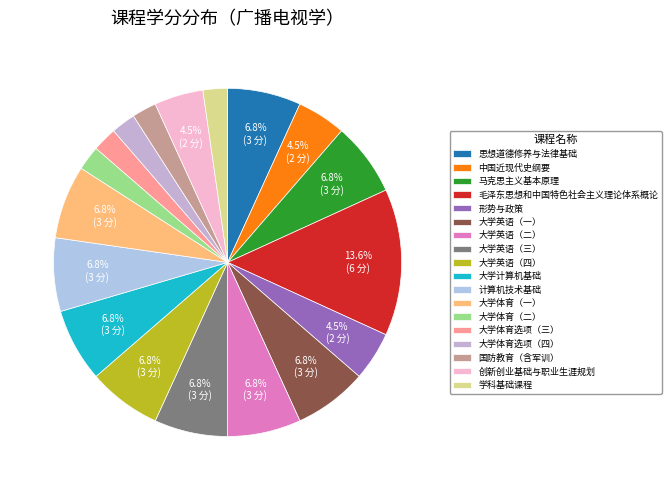

What is the change in value from 思想道德修养与法律基础 to 中国近现代史纲要?

-1